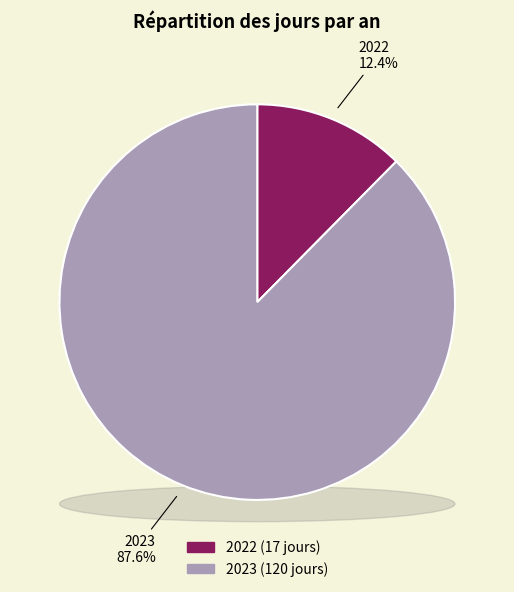

Count the number of slices in the pie.

2